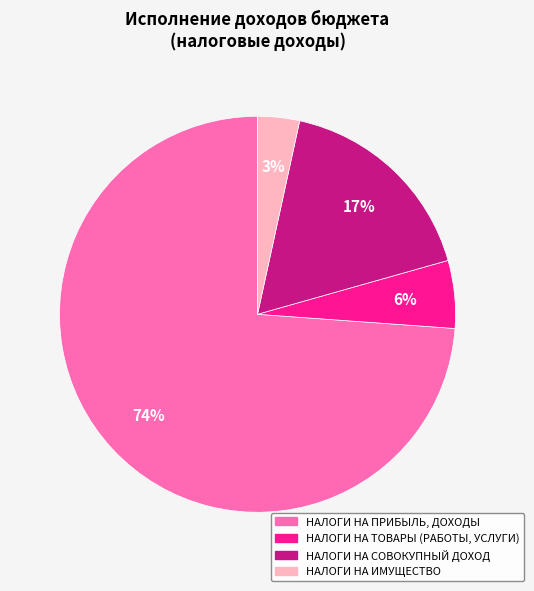

To the nearest percent, what is the average slice percentage?

25%